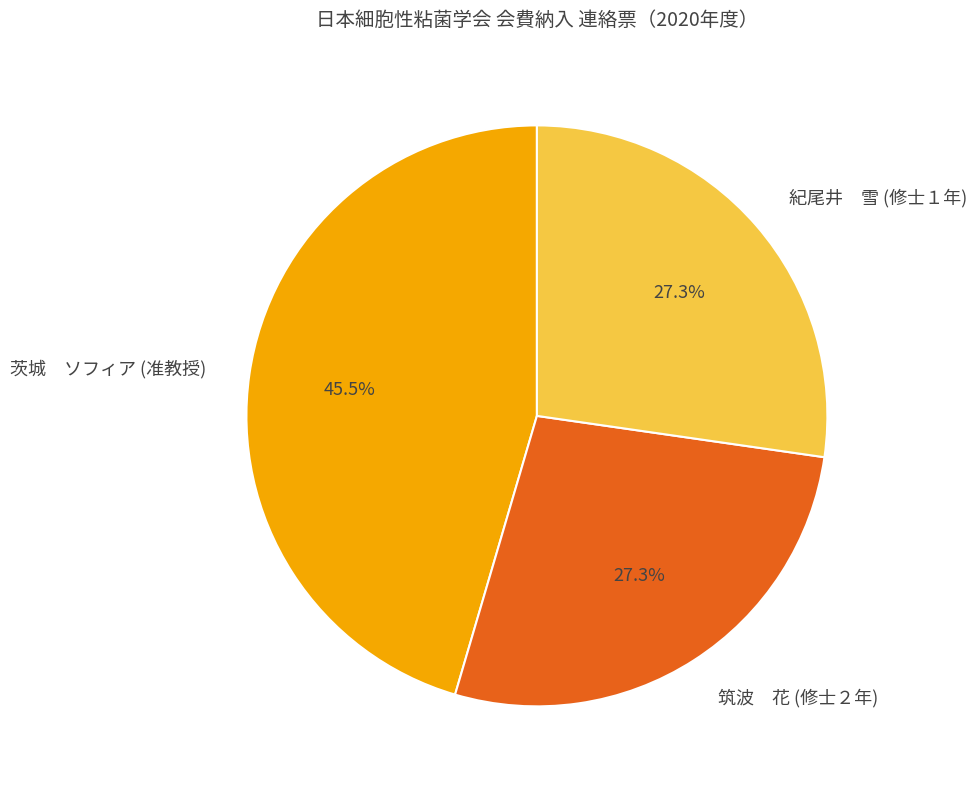

Combined, do 紀尾井 雪 (修士１年) and 筑波 花 (修士２年) account for over 50%?

Yes